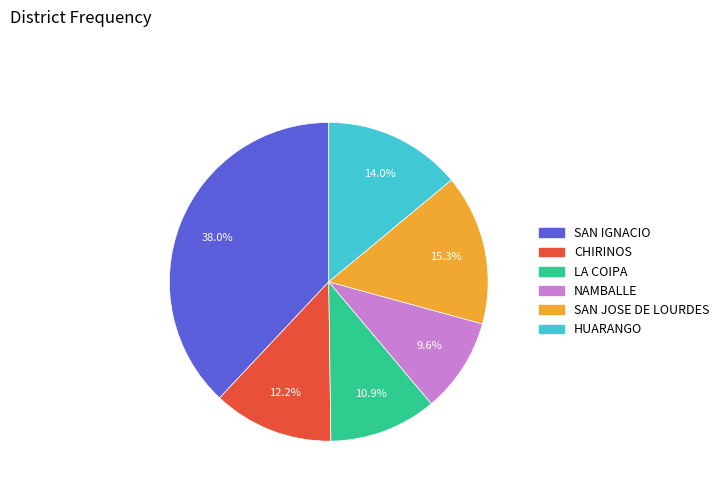

Combined, what portion of the pie is CHIRINOS and SAN IGNACIO?

50.2%